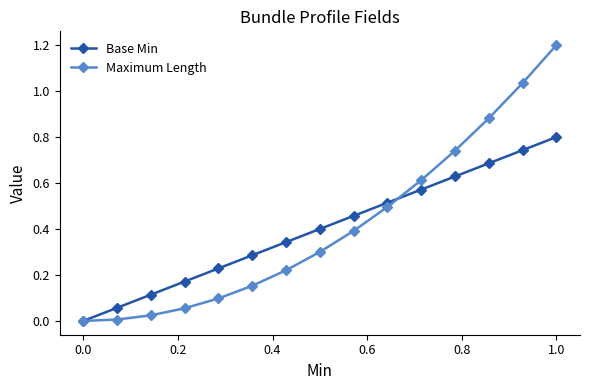

True or false: Maximum Length has more than 2 points higher than both neighbors.

False